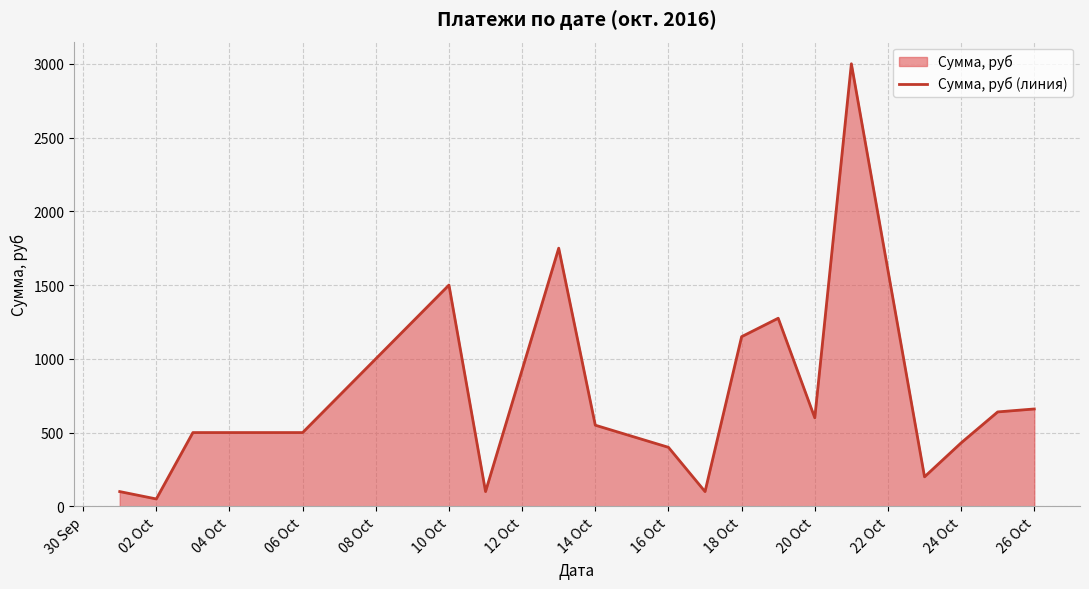

How many data points are above 550?

8